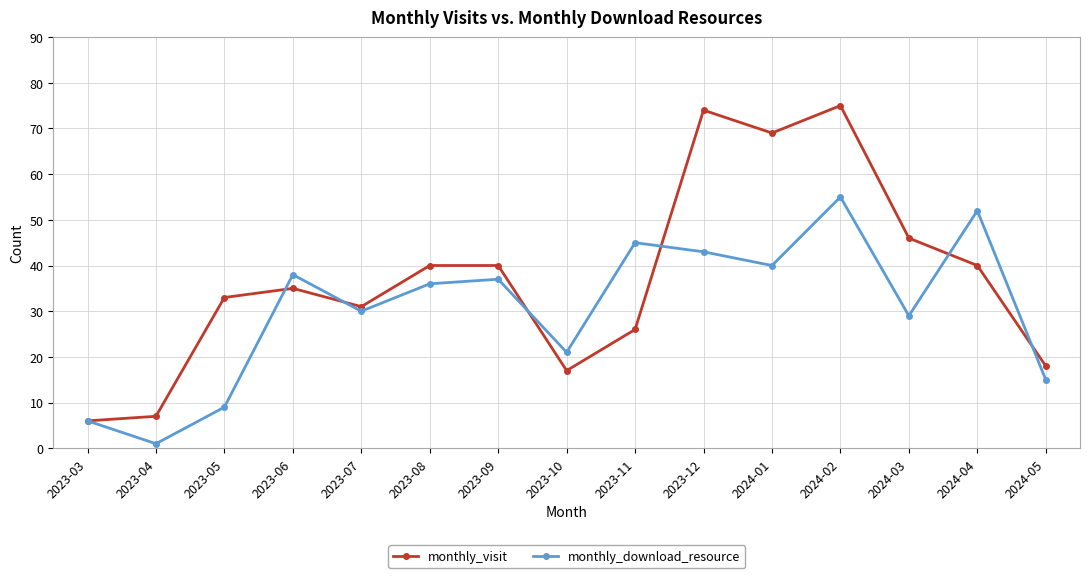

Is the value of monthly_download_resource at 2023-03 greater than the value of monthly_visit at 2023-07?

No